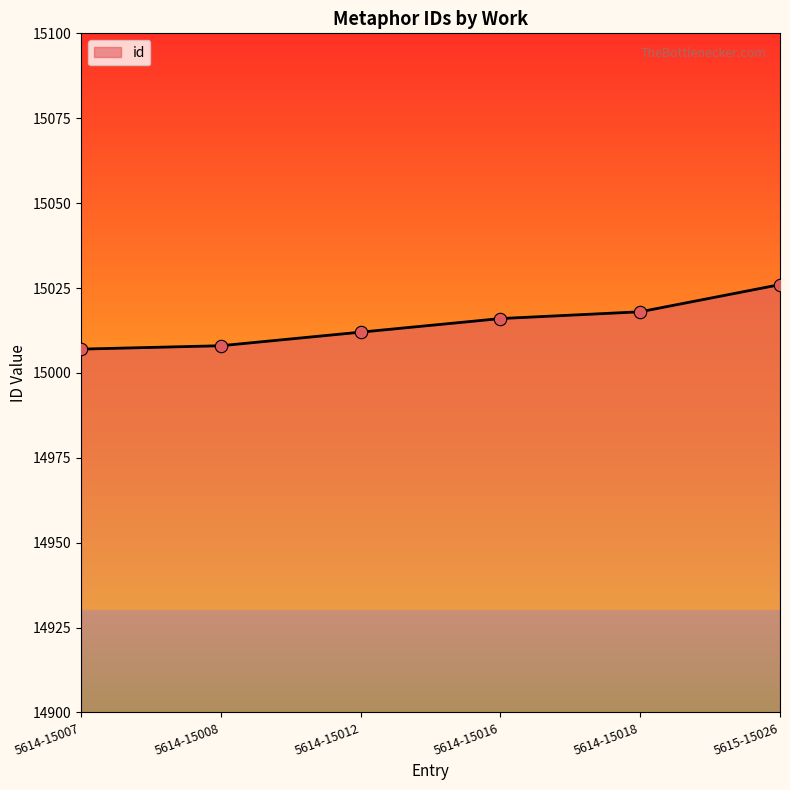

Approximately how many times larger is the value at 5614-15007 compared to 5614-15018?

1.0